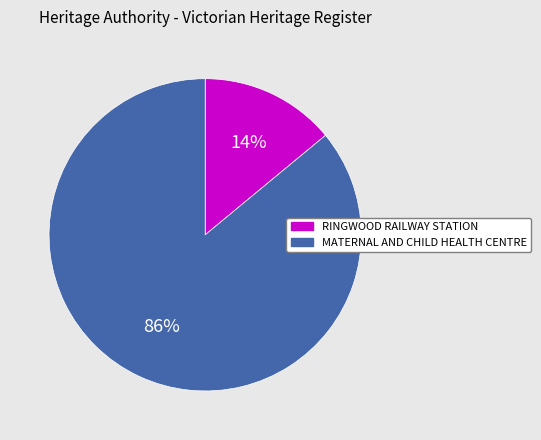

Which has a higher value, MATERNAL AND CHILD HEALTH CENTRE or RINGWOOD RAILWAY STATION?

MATERNAL AND CHILD HEALTH CENTRE